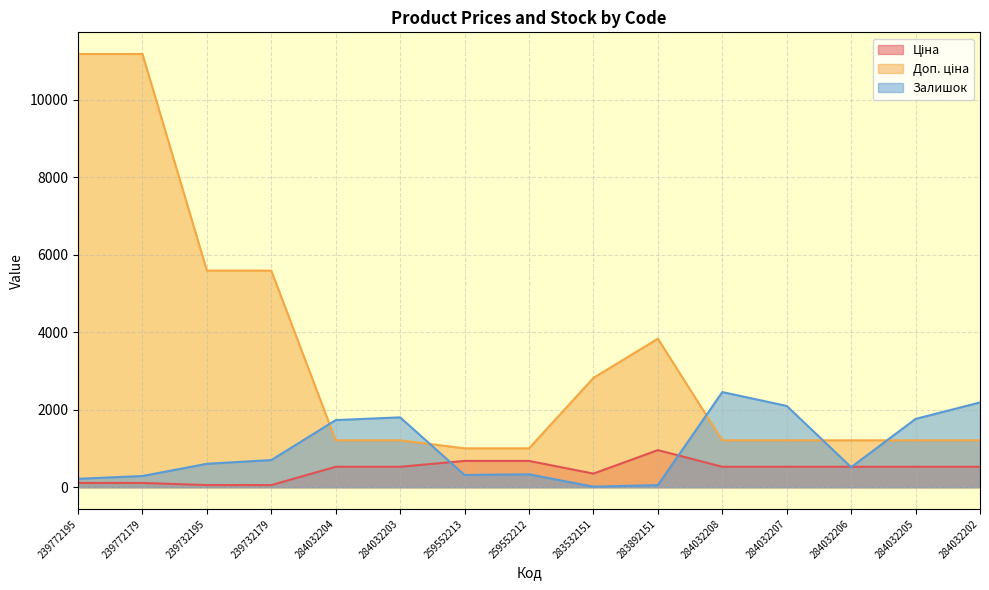

What is the label of the 12th point from the right?

239732179